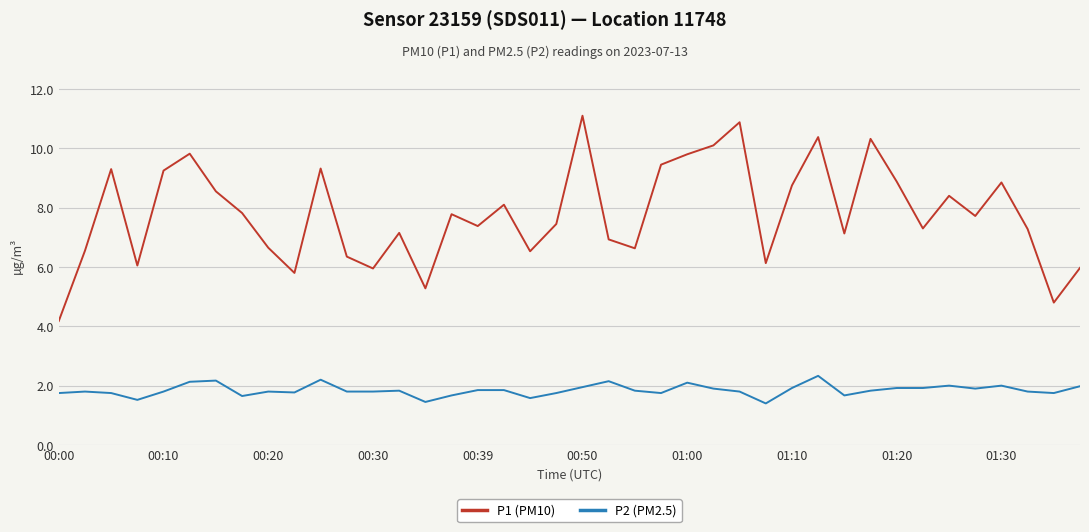

List the series in order of their overall mean, highest first.

P1 (PM10), P2 (PM2.5)